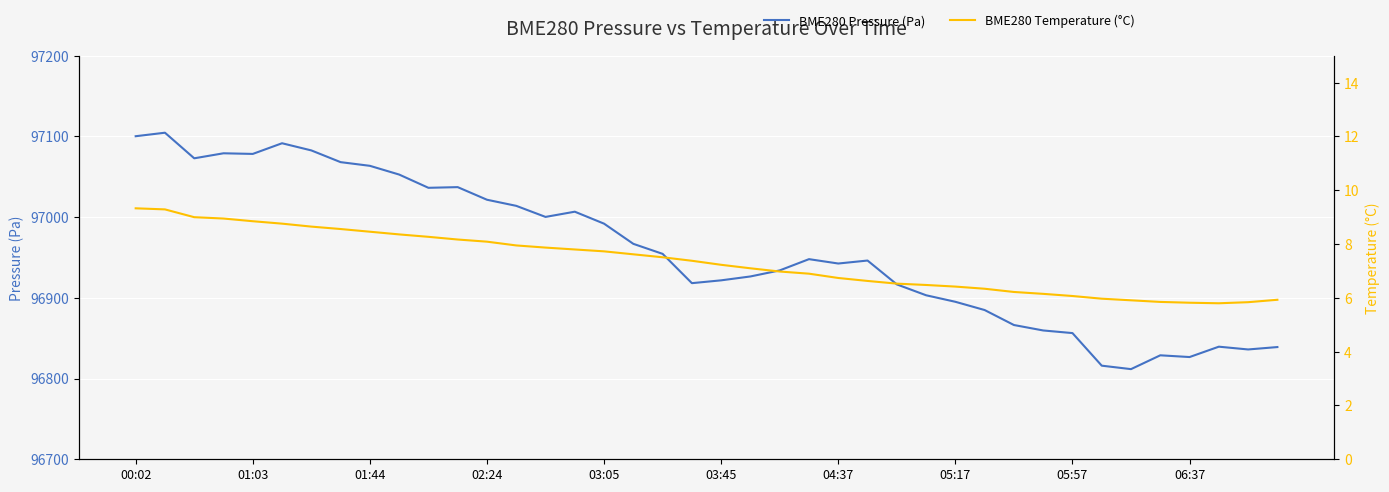

At how many categories does at least one series exceed 84016?

40